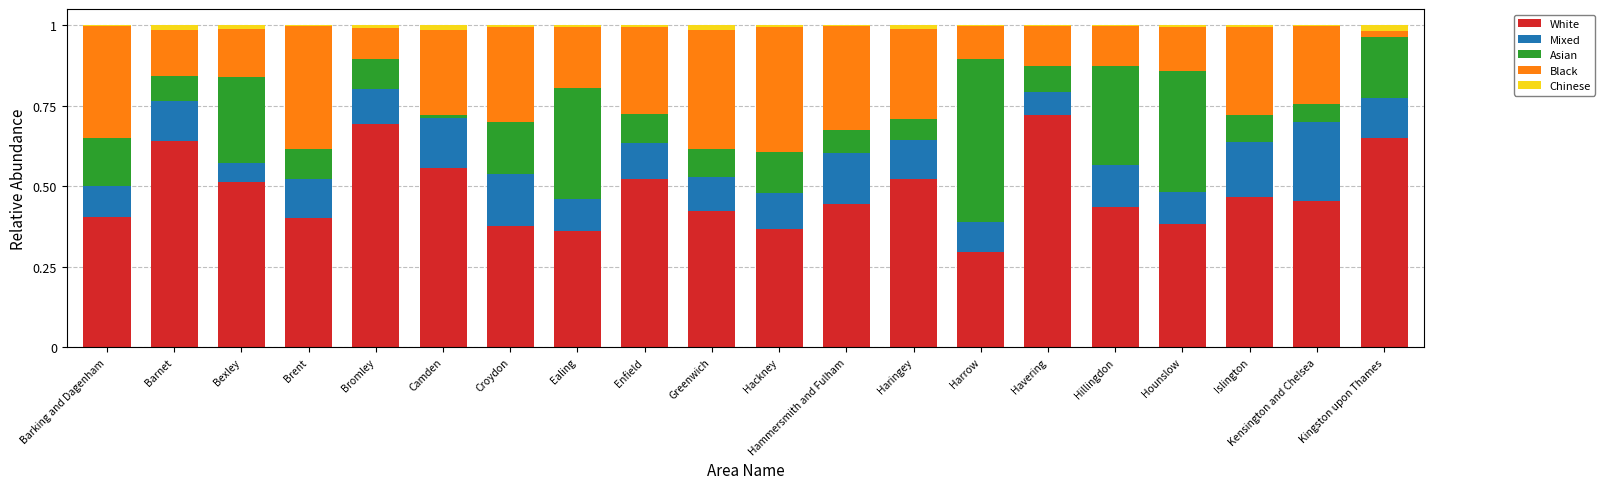

Which series has the widest spread of values?

Asian